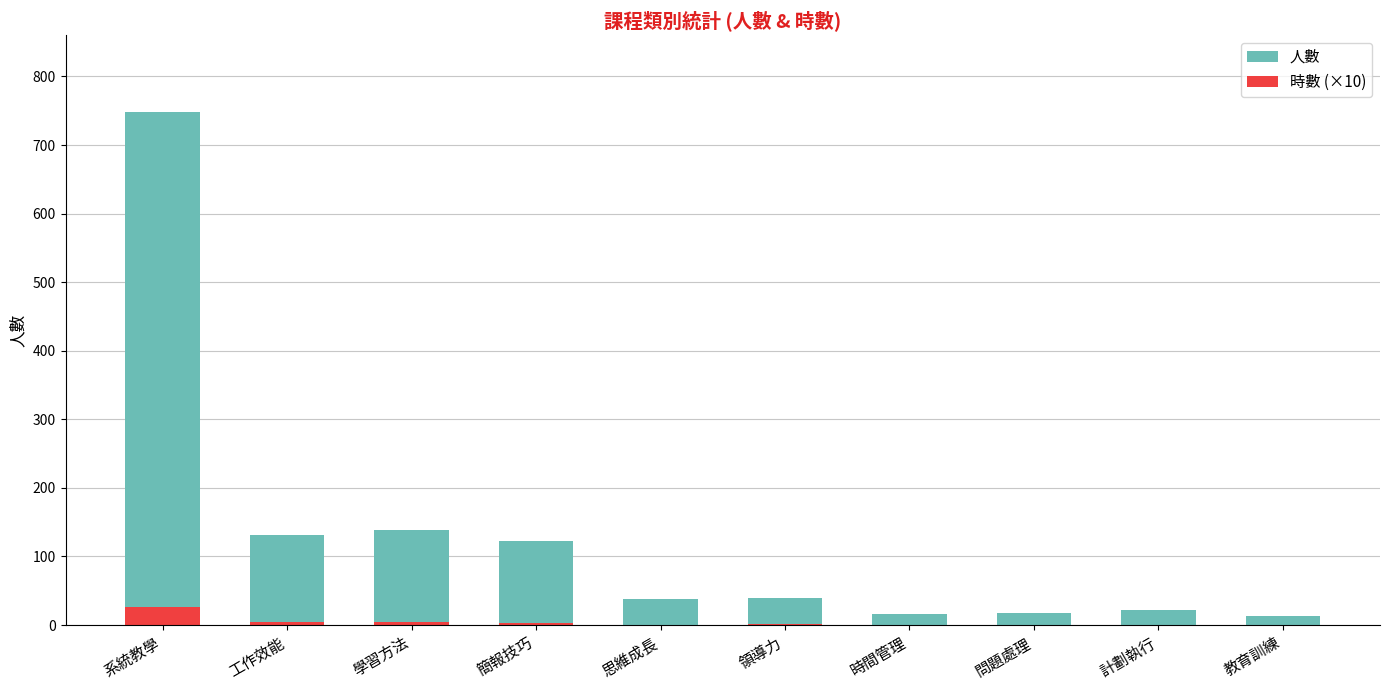

Which series changed the most between 學習方法 and 領導力?

人數